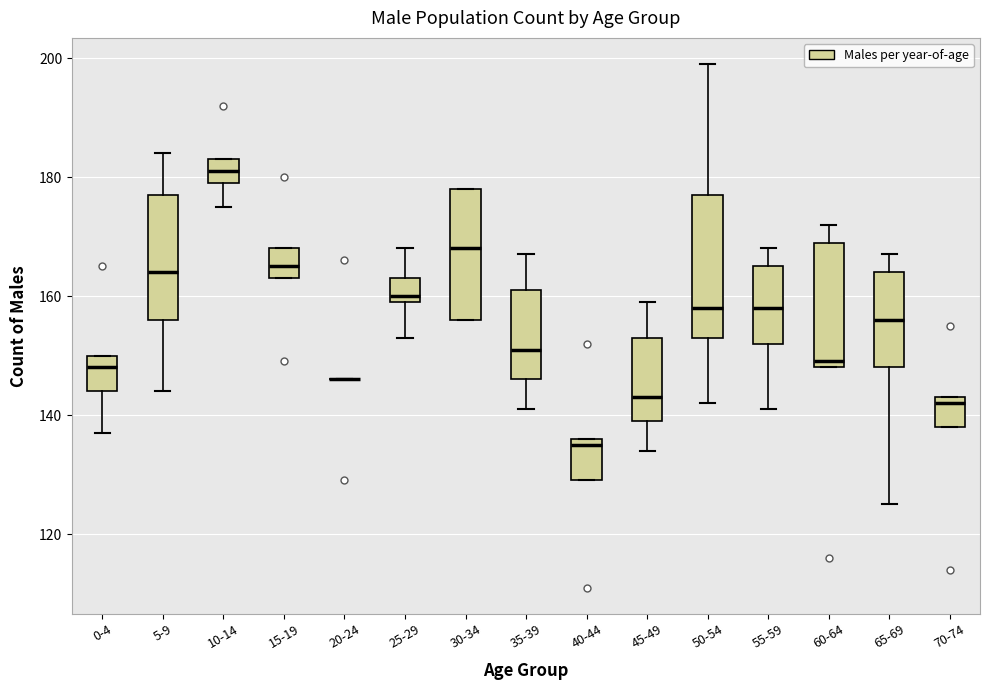

Comparing the boxes themselves (not the whiskers), which one is the tallest?

50-54